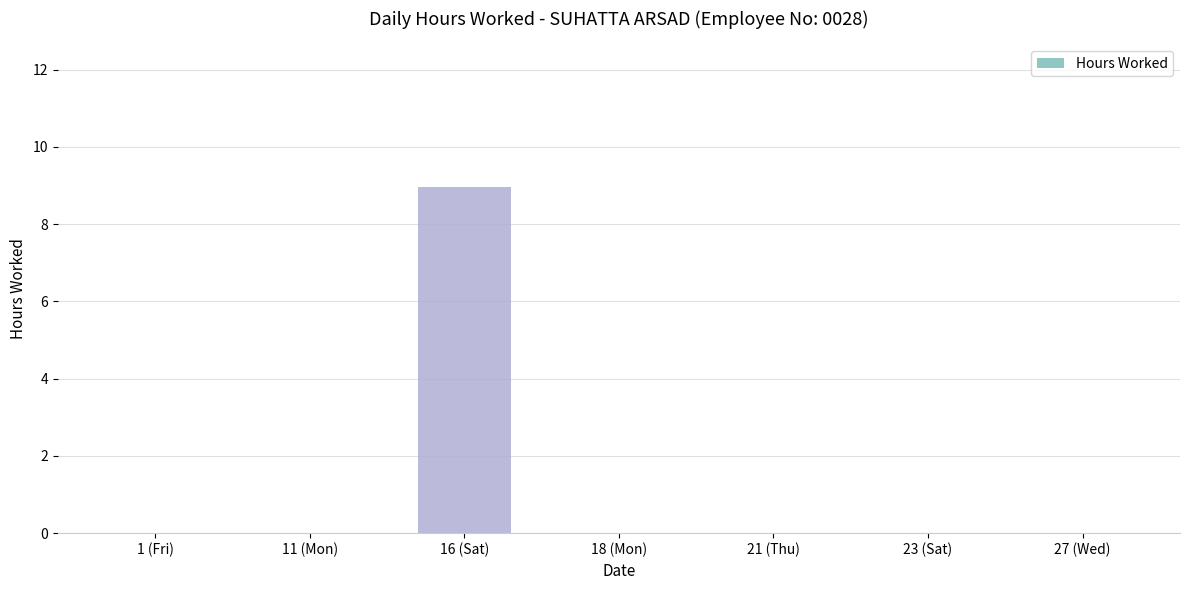

Reading left to right, extract all data points from this chart.

0.0	0.0	9.0	0.0	0.0	0.0	0.0